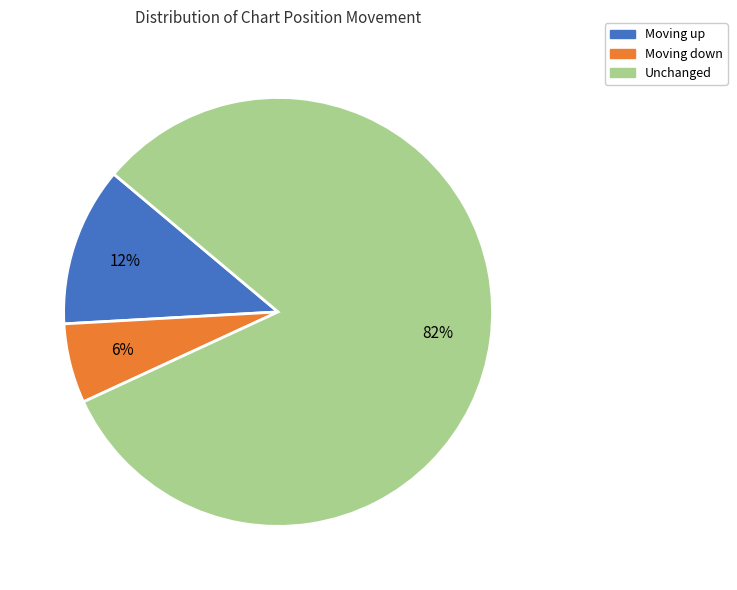

To the nearest percent, what is the difference between the largest and smallest slice percentages?

76%